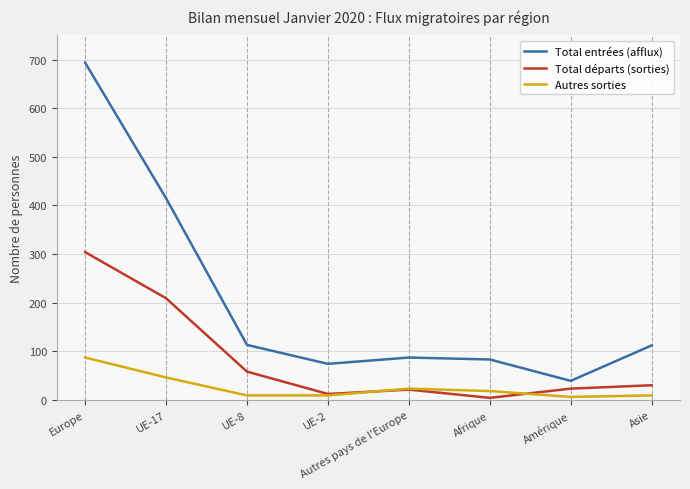

What is the difference between the second highest and minimum values in the Autres sorties series?

40